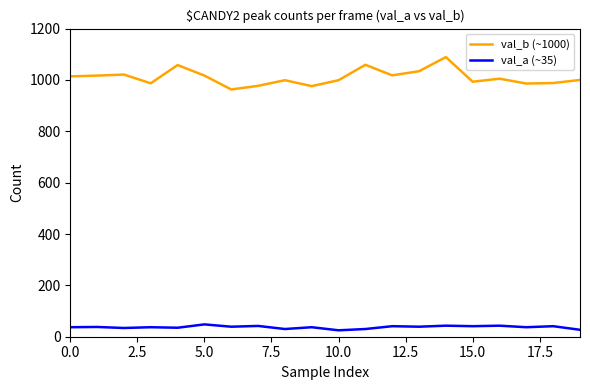

List the series in order of their overall mean, lowest first.

val_a (~35), val_b (~1000)